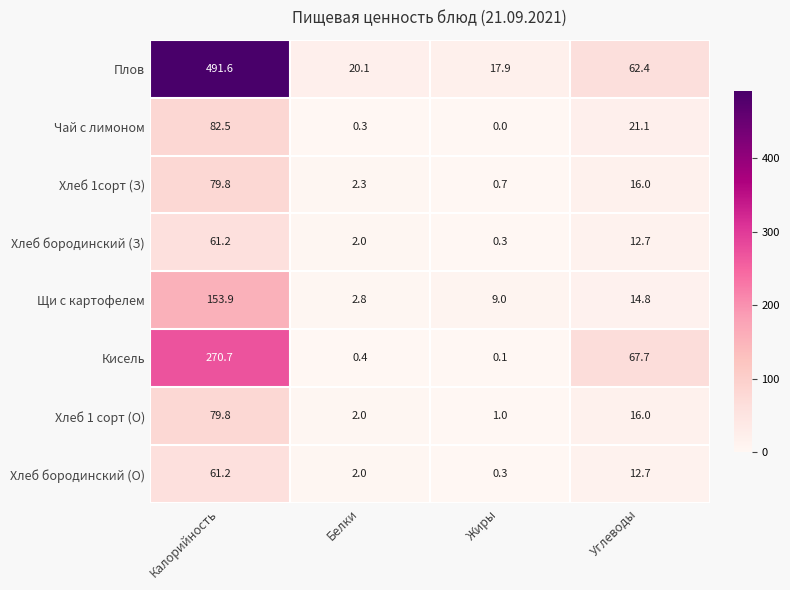

What is the lowest value of the Хлеб 1 сорт (О) series?

1.0